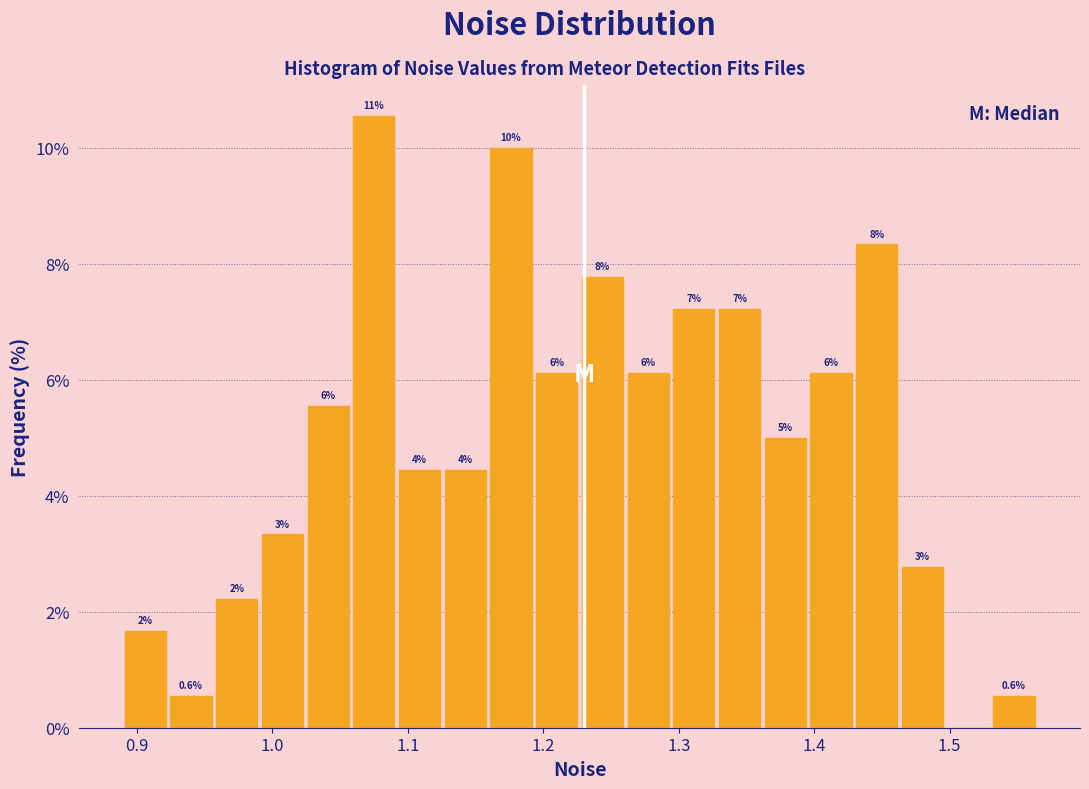

Around what value on the x-axis is the tallest bar? Give the approximate position of its centre, as read against the axis.

1.07